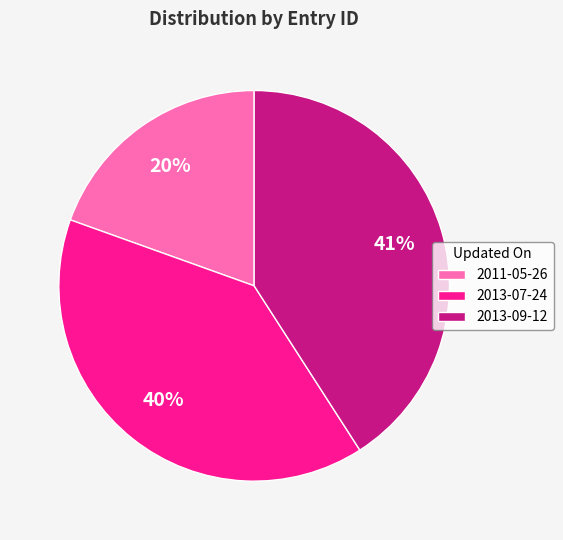

Approximately how many times larger is the value at 2011-05-26 compared to 2013-07-24?

0.5